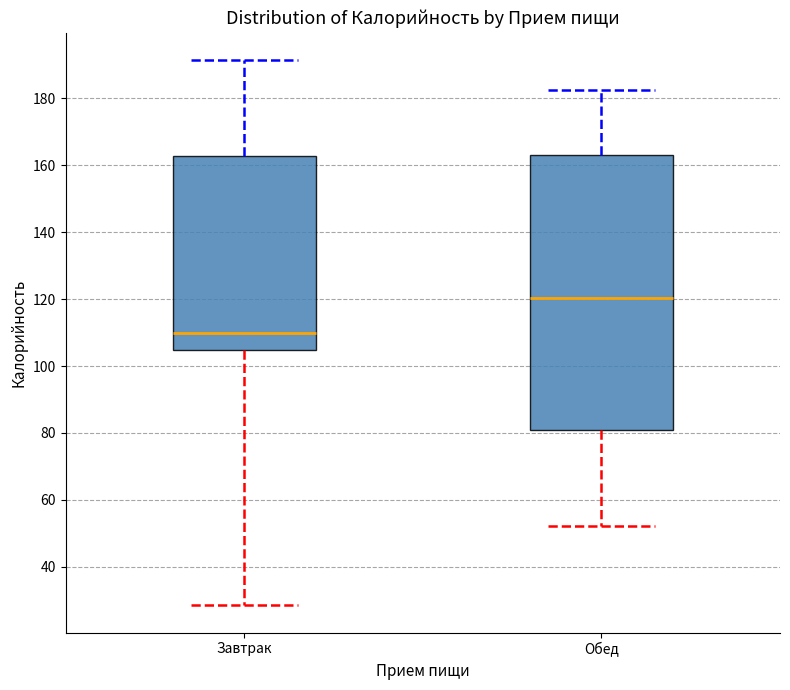

Which box's median line is the lowest?

Завтрак